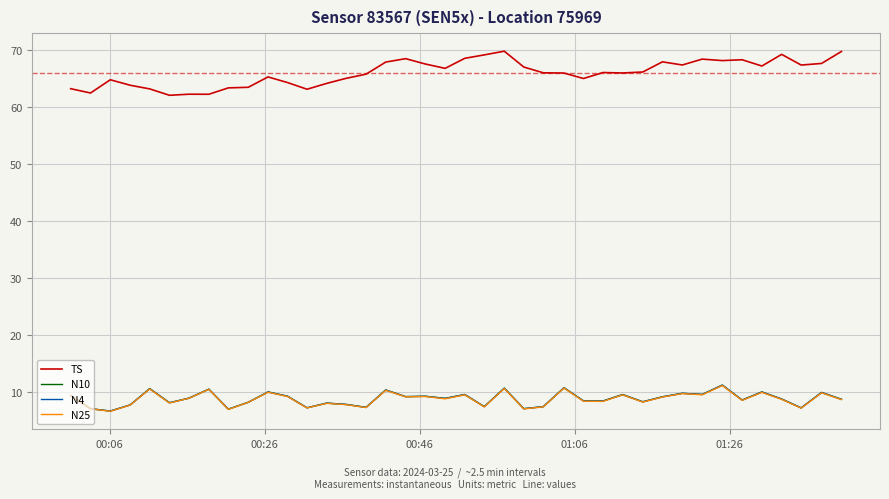

Which series has the widest spread of values?

TS